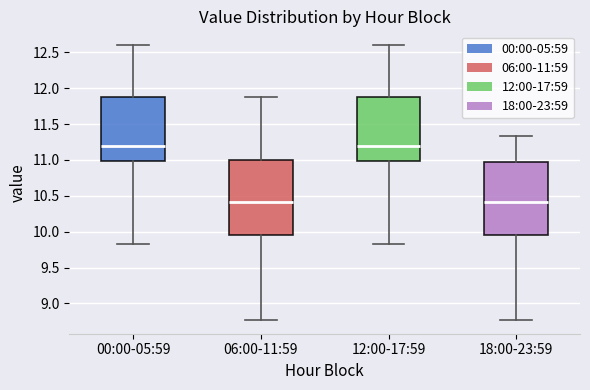

Reading left to right, transcribe this box plot: for each box, give where its median line is, the range the box spans, and where its two whiskers end, as read against the y-axis. The values are not printed on the chart, so give them approximately, as read against the axis.

00:00-05:59: median 11.20, box 11.00 to 11.90, whiskers 9.85 to 12.60
06:00-11:59: median 10.40, box 9.95 to 11.00, whiskers 8.75 to 11.85
12:00-17:59: median 11.20, box 11.00 to 11.90, whiskers 9.85 to 12.60
18:00-23:59: median 10.40, box 9.95 to 11.00, whiskers 8.75 to 11.35